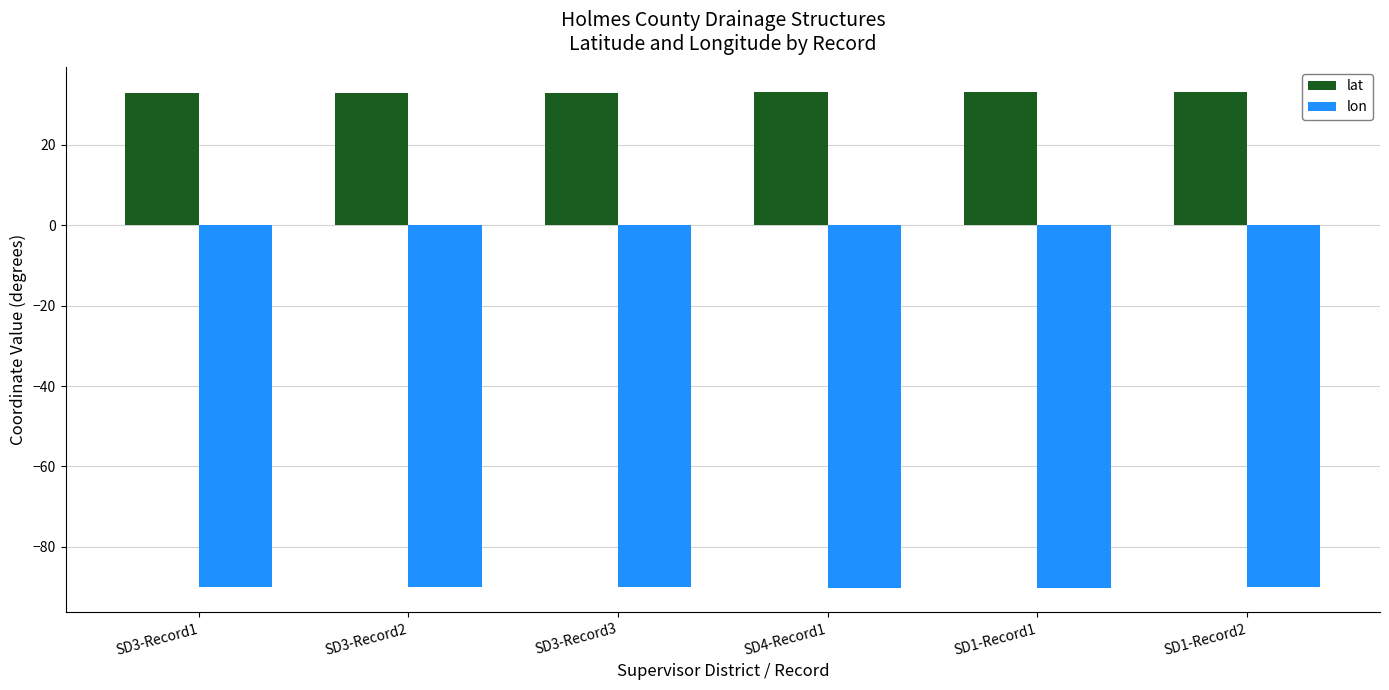

What is the label of the 4th bar from the left?

SD4-Record1